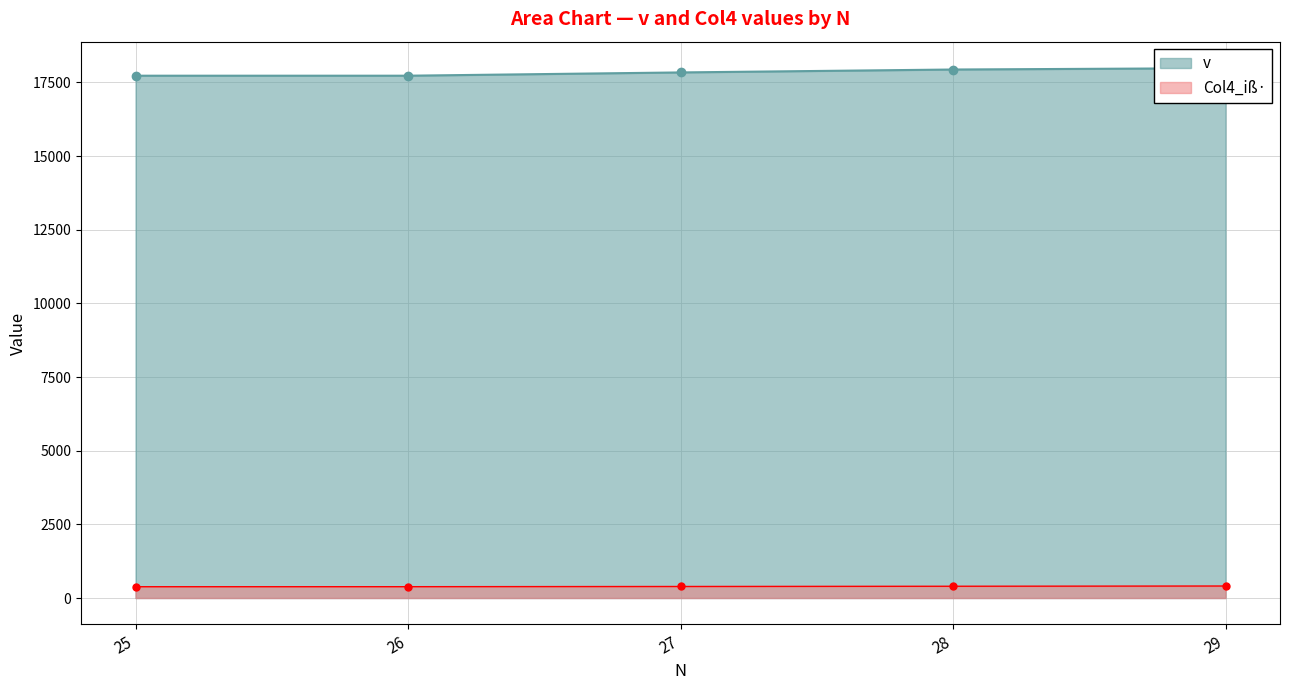

How many data points in Col4_iß· are less than 391?

2